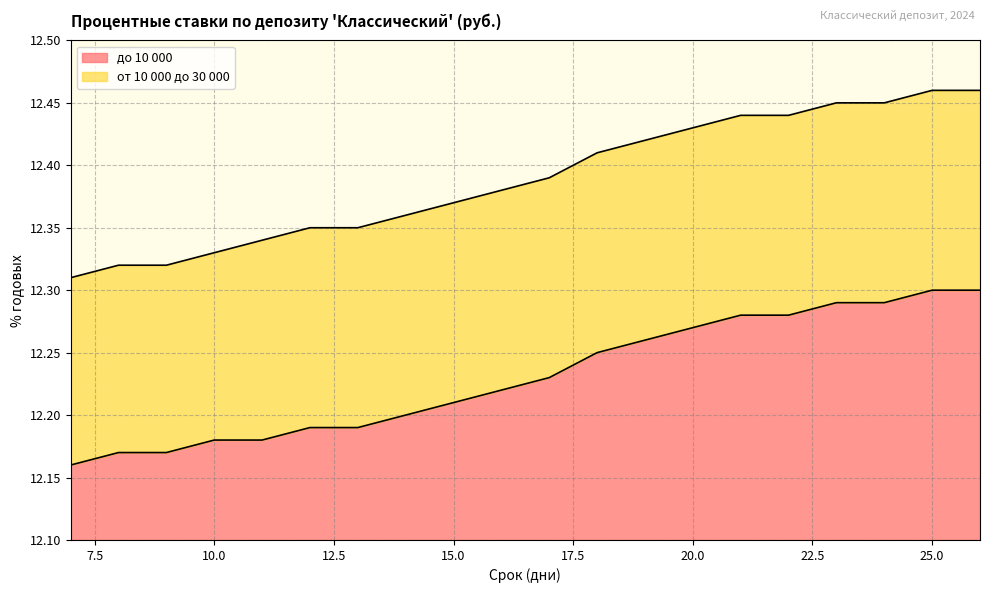

Which has a higher value, 16 or 24?

24